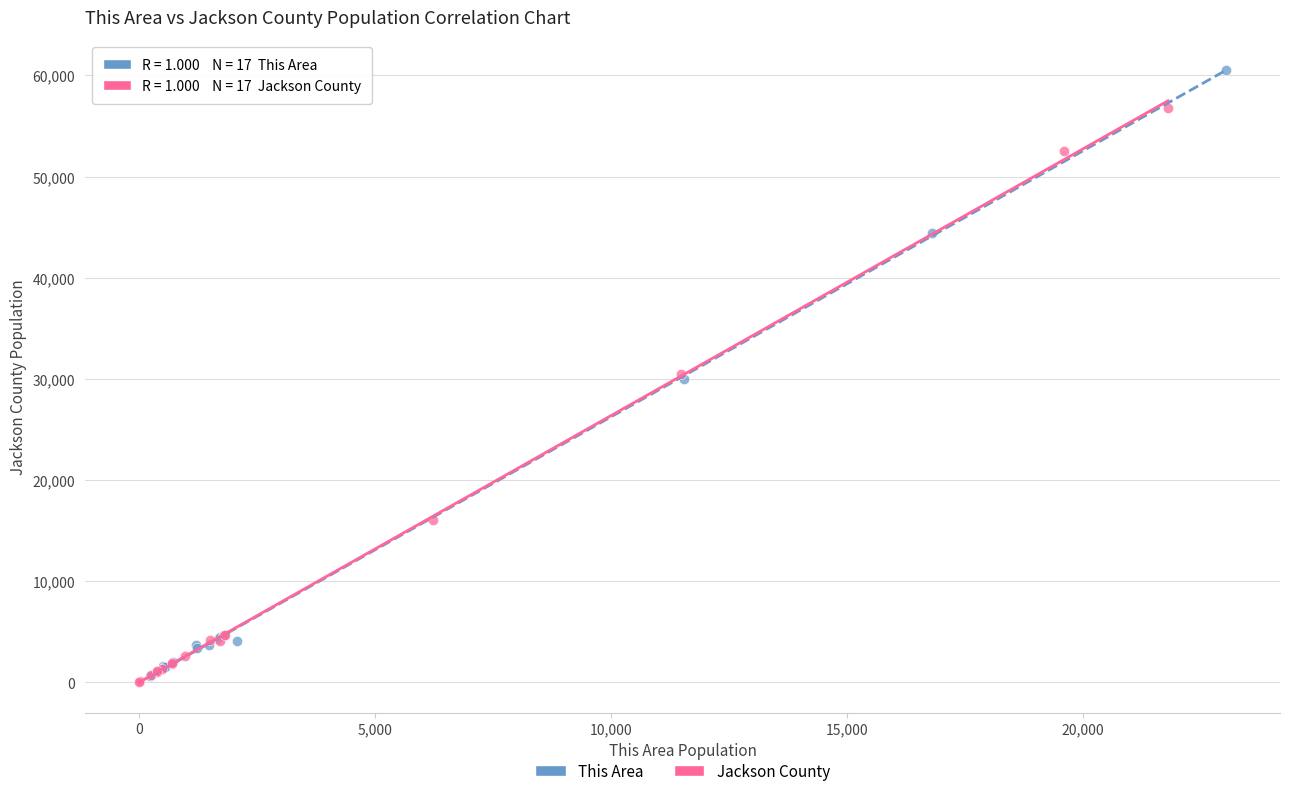

Which series reaches the minimum Y coordinate?

Jackson County